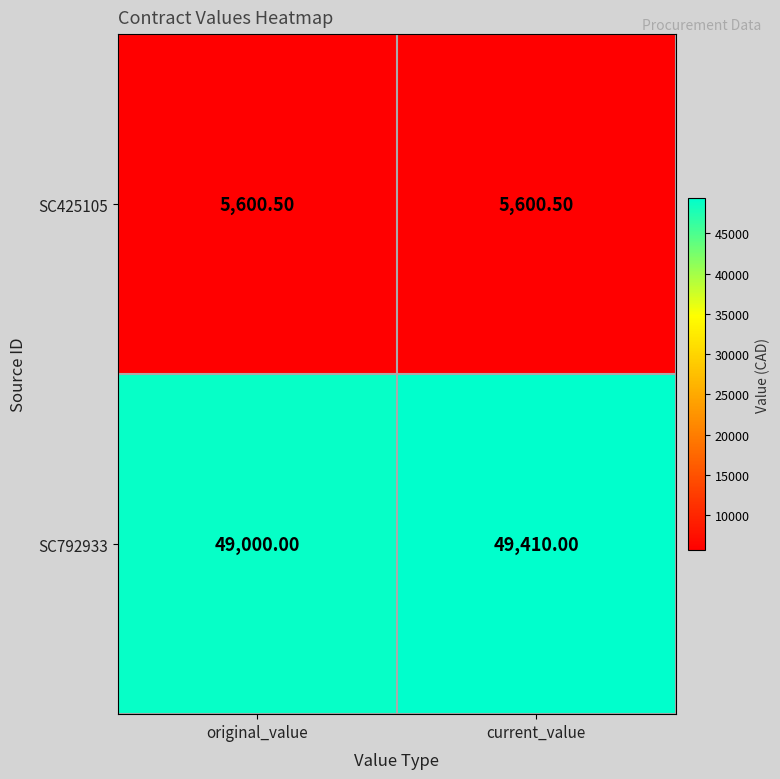

What is the sum of the SC792933 values at current_value and original_value?

98410.0